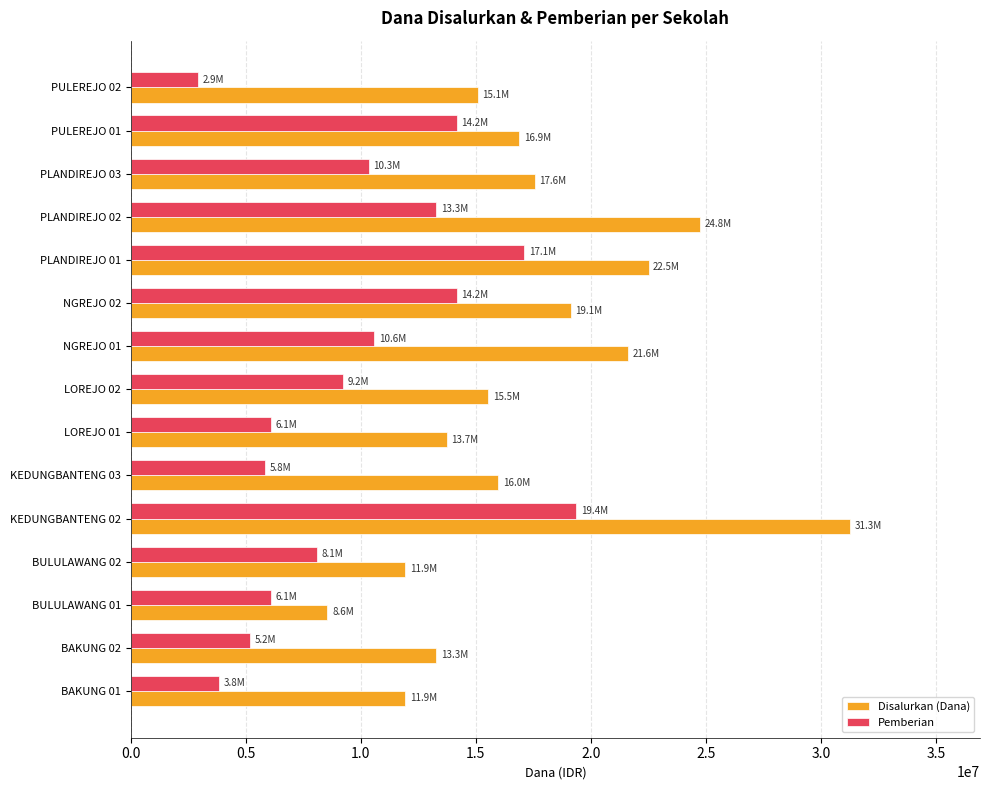

At which label does Disalurkan (Dana) reach its minimum?

BULULAWANG 01